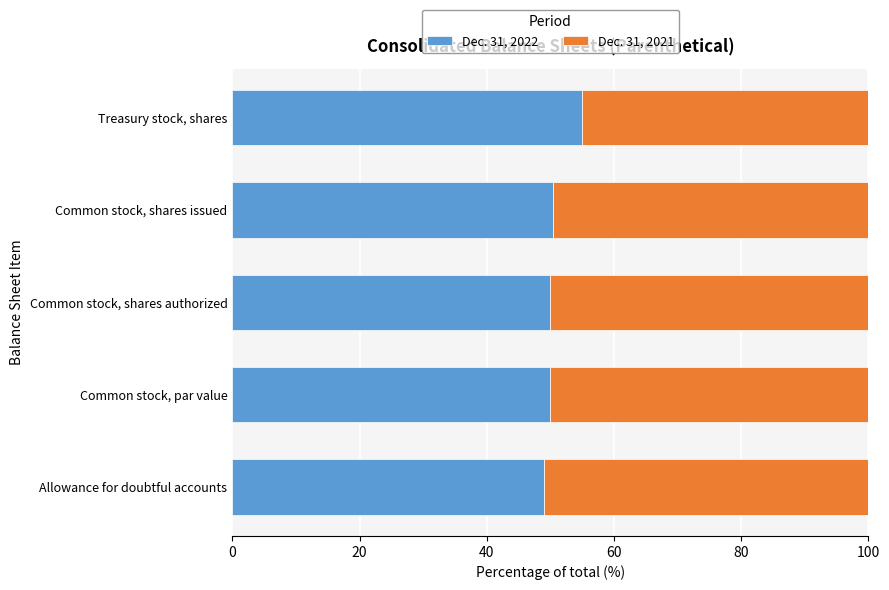

What is the difference between the maximum and minimum values in the Dec. 31, 2022 series?

5.9